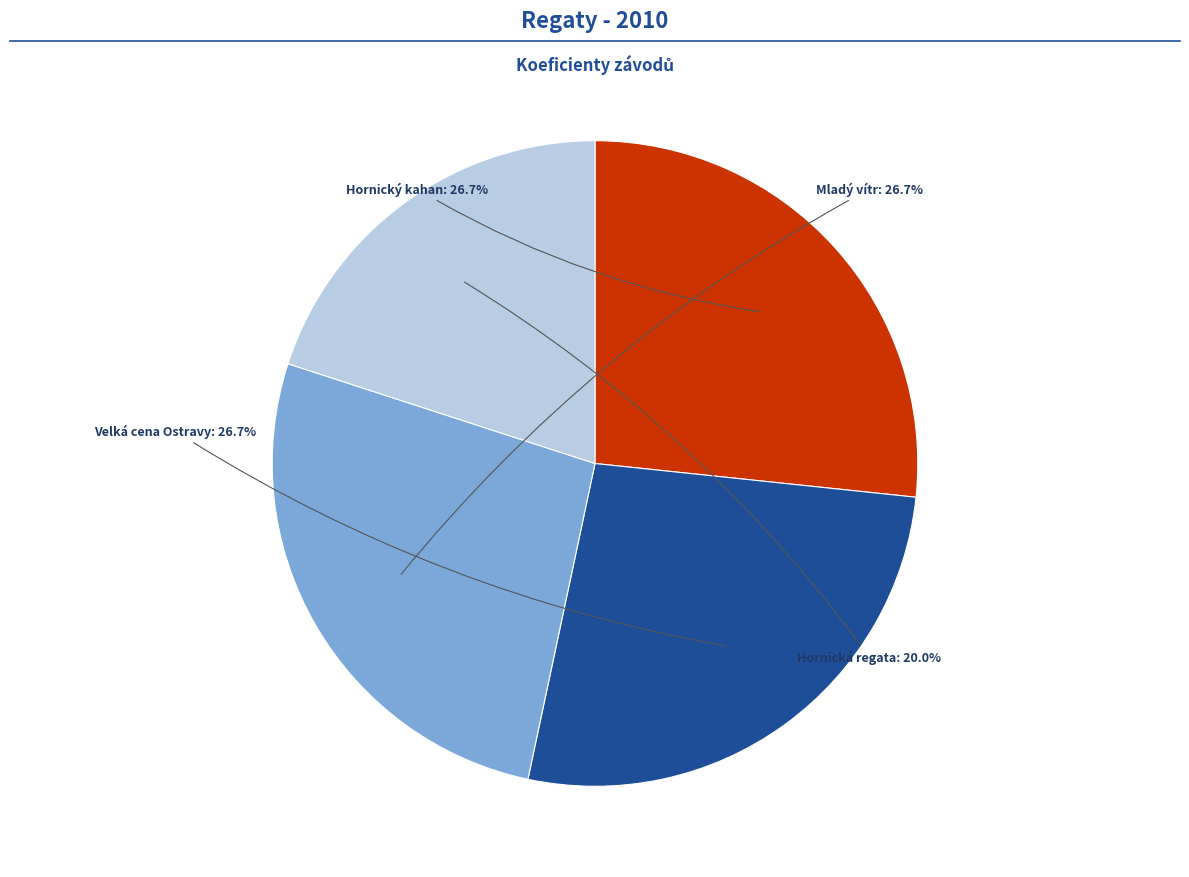

Is there a majority slice in this chart?

No